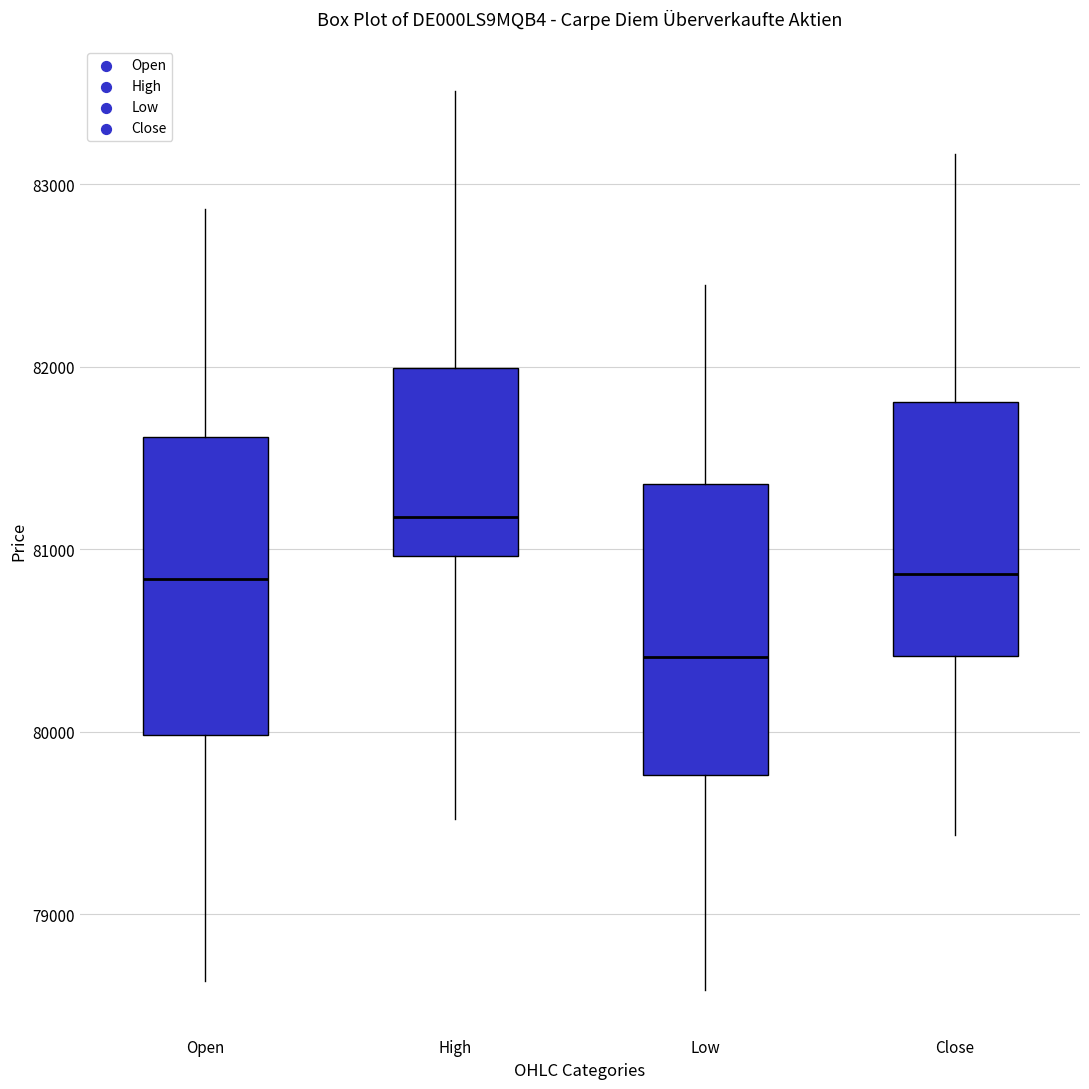

Which box's median line is the lowest?

Low